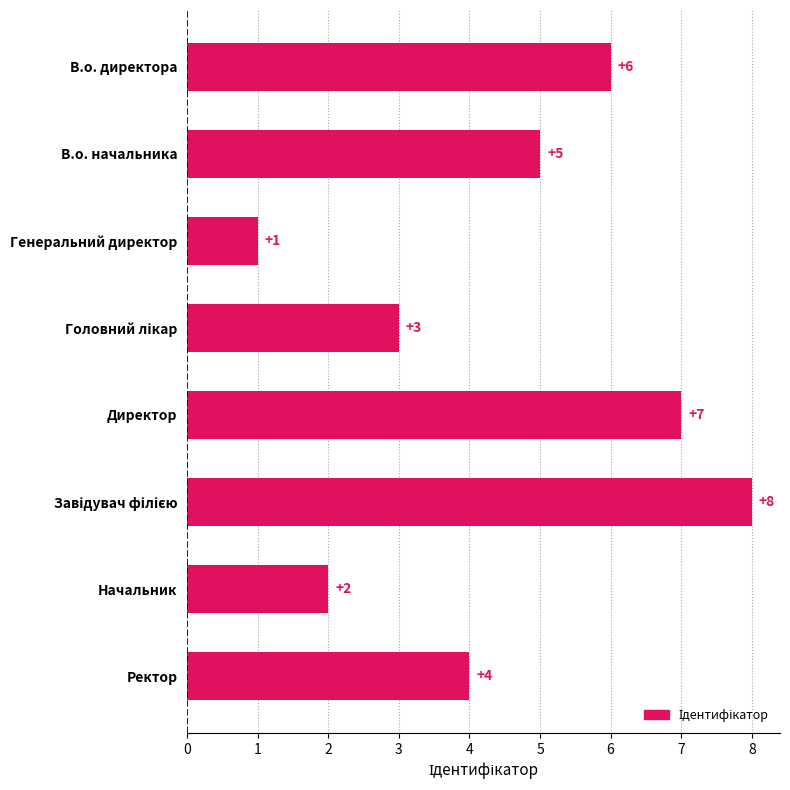

What is the sum of all values?

36